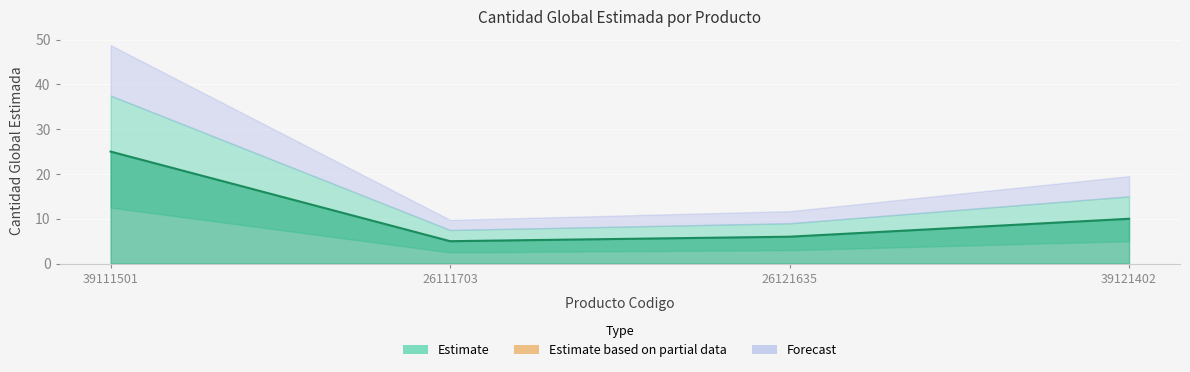

What position from the left is 26111703?

2